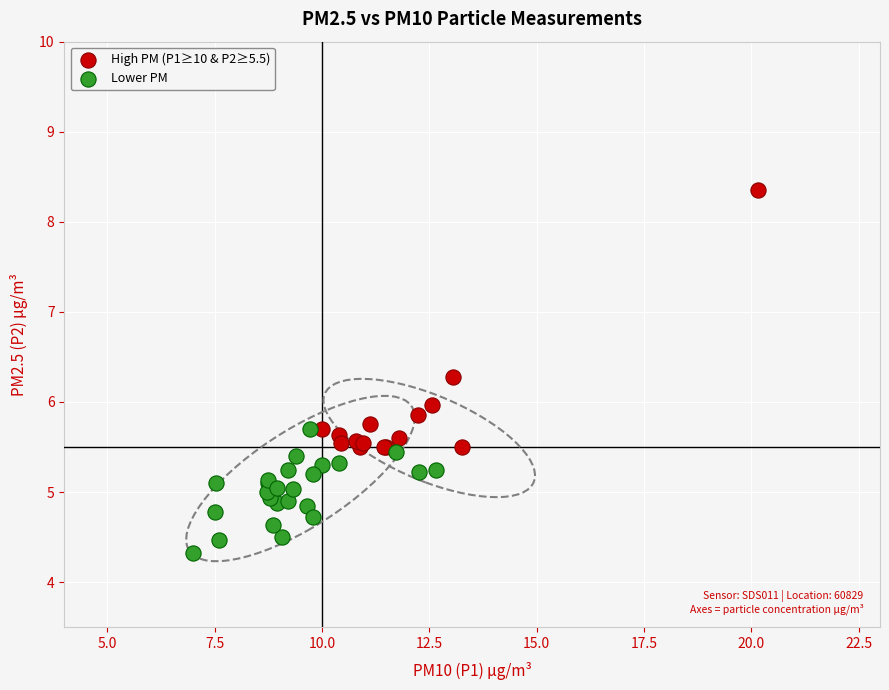

What are all the series names shown in the legend?

High PM (P1≥10 & P2≥5.5), Lower PM